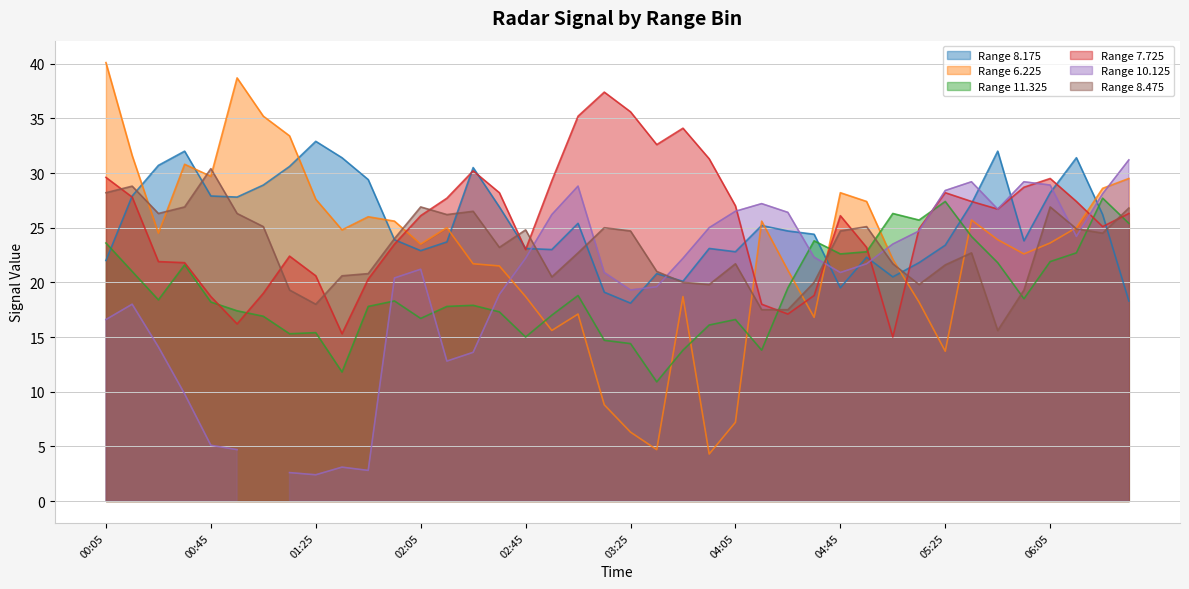

Is the value of Range 6.225 at 02:05 greater than the value of Range 7.725 at 01:25?

Yes